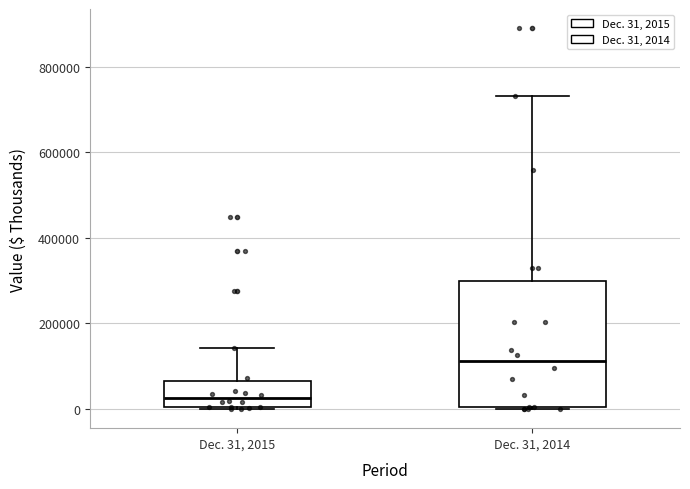

Where is the upper edge of the box for Dec. 31, 2015 on the y-axis? The values are not printed on the chart, so give them approximately, as read against the axis.

60000